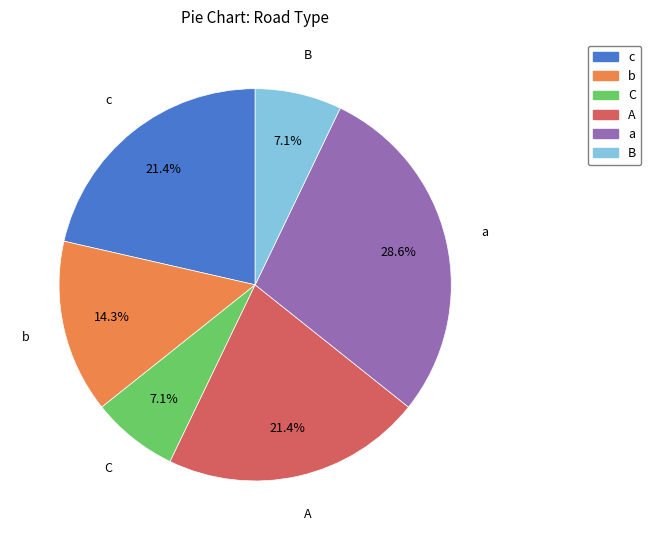

Is a the majority of the pie?

No